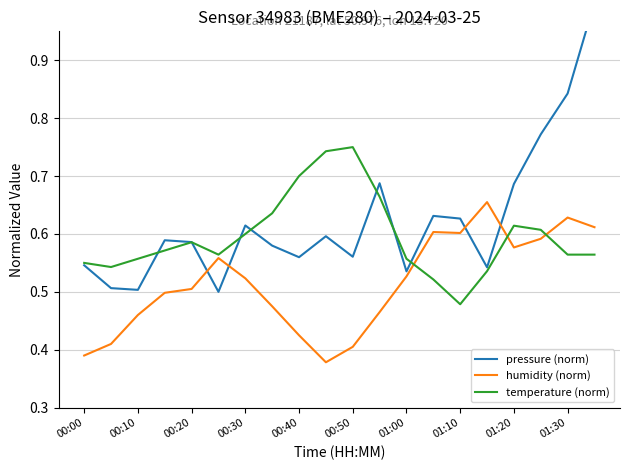

The temperature (norm) series shows 0.4 at 01:00. True or false?

False